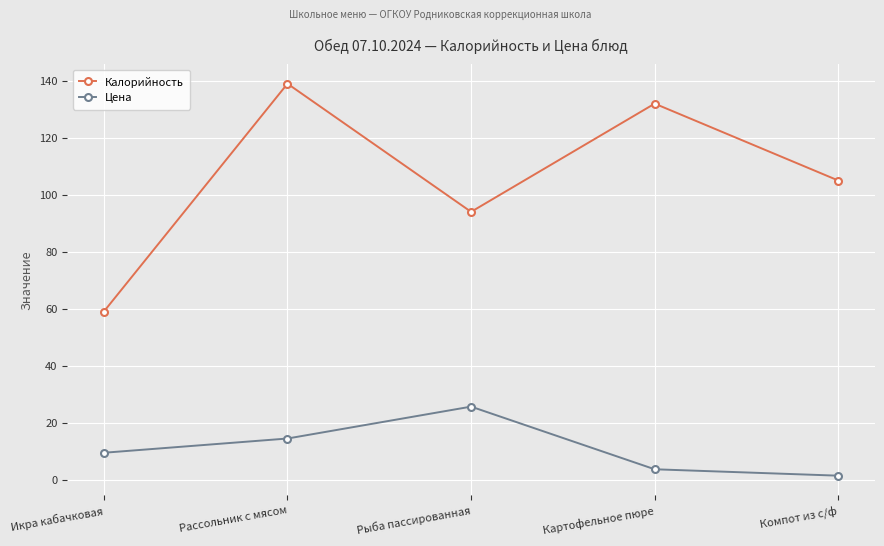

What is the average value of the Цена series?

10.9